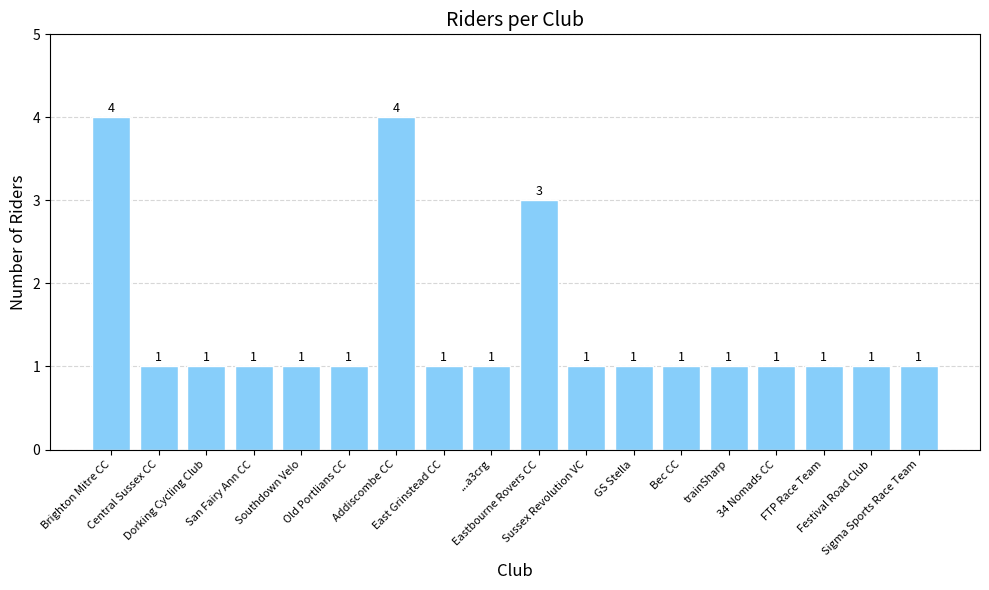

What is the label of the 9th bar from the left?

...a3crg